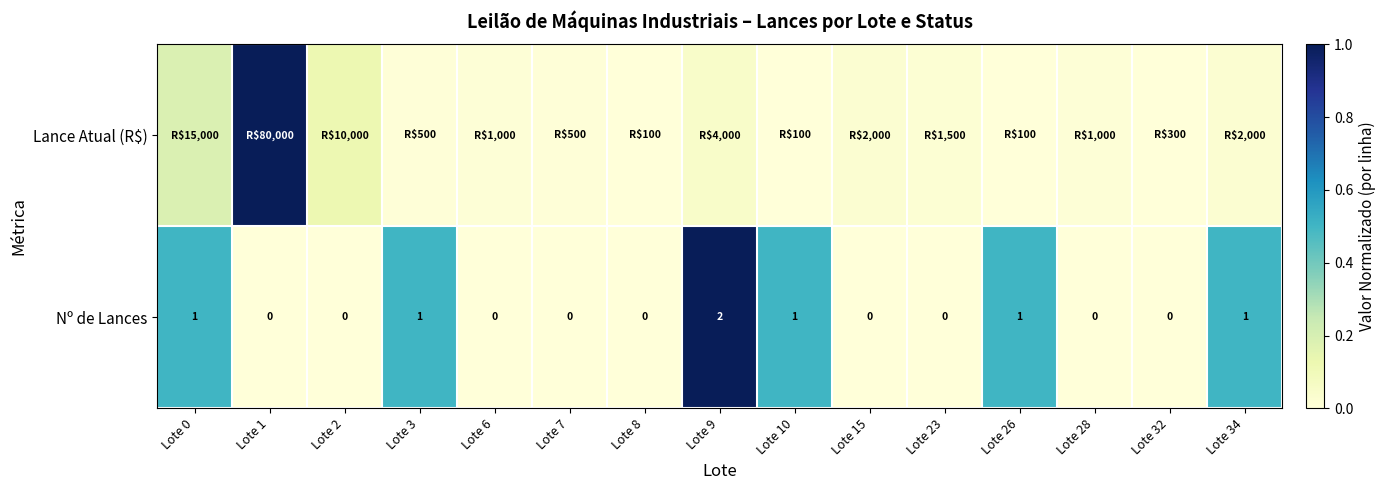

True or false: Lance Atual (R$) has a value of 0.0 at Lote 3.

True